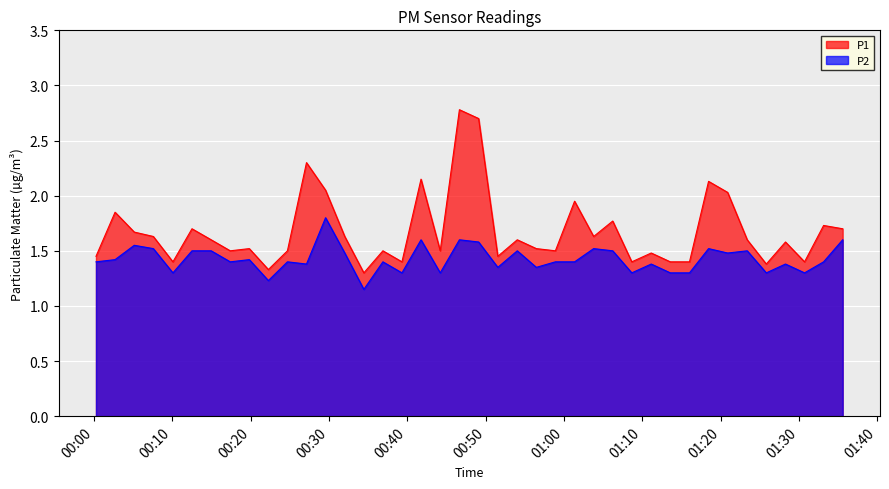

Is the value of P1 at 2022-07-24T00:56:28 greater than the value of P2 at 2022-07-24T01:35:34?

No